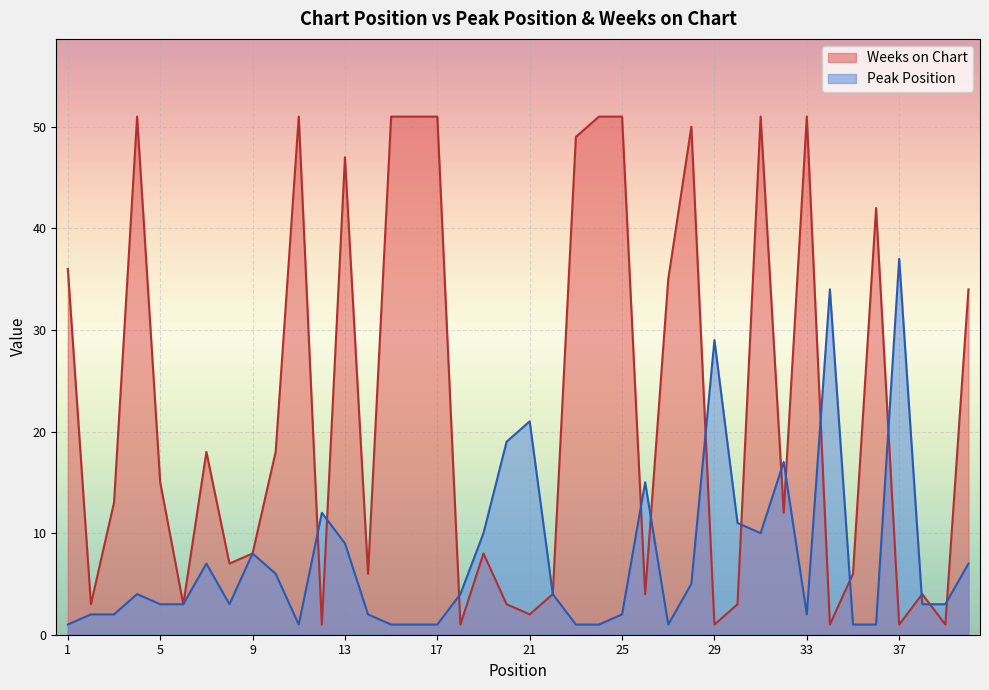

What is the average value of the Peak Position series?

8